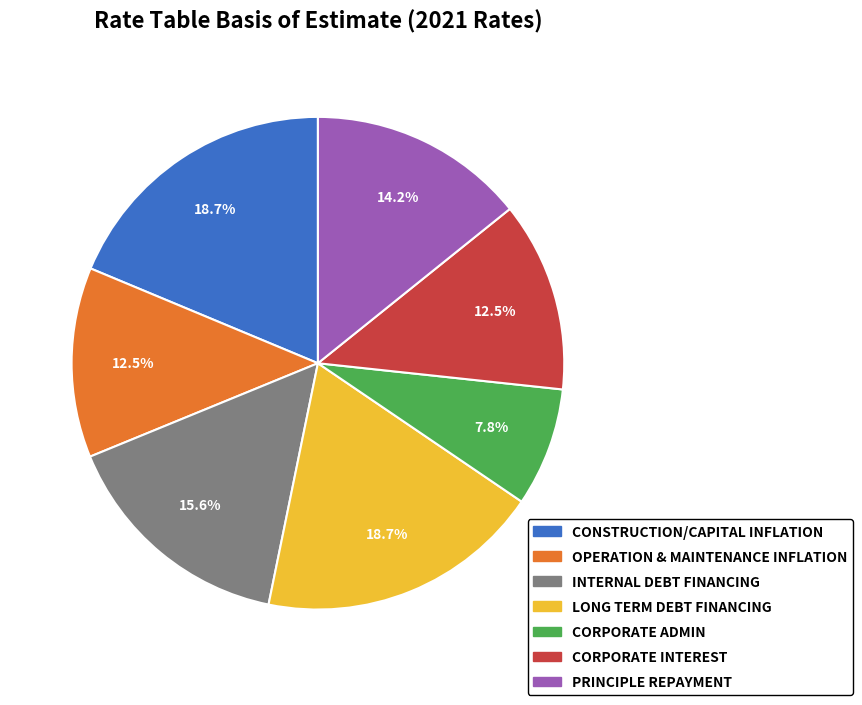

Is there a majority slice in this chart?

No